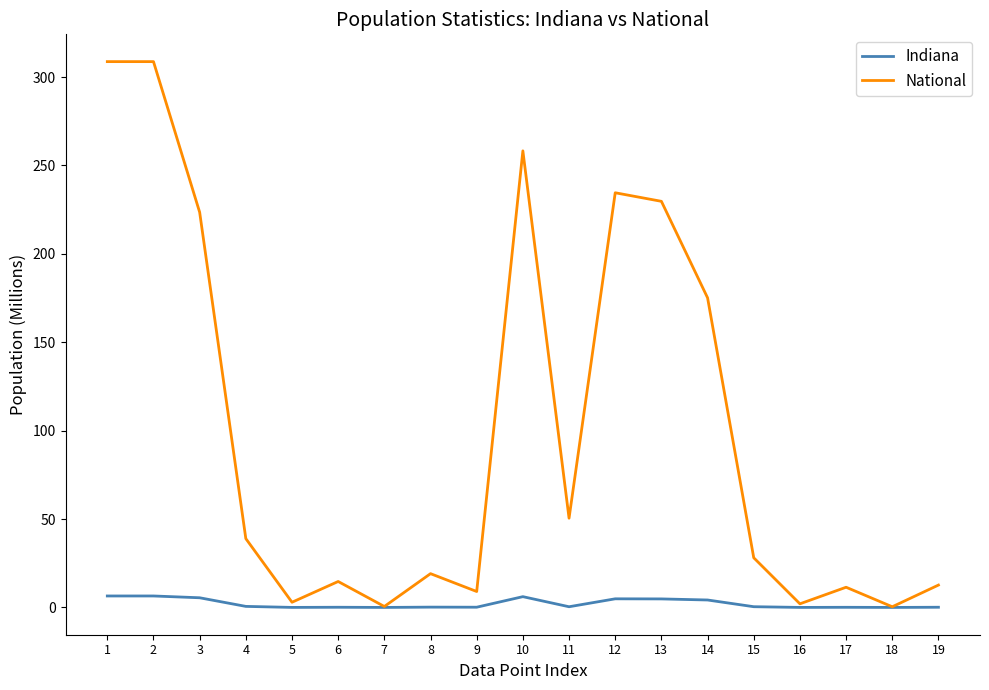

Rank the series at 12 from highest to lowest value.

National, Indiana